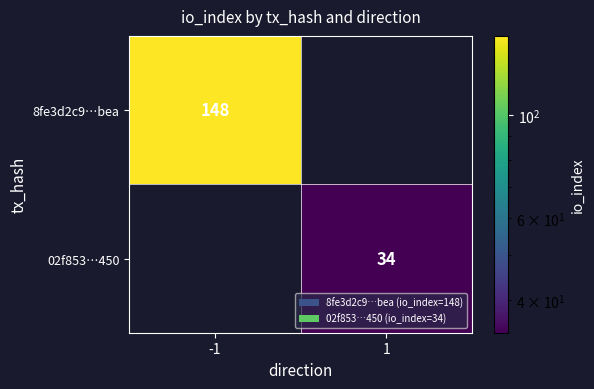

At how many categories does at least one series exceed 78?

1